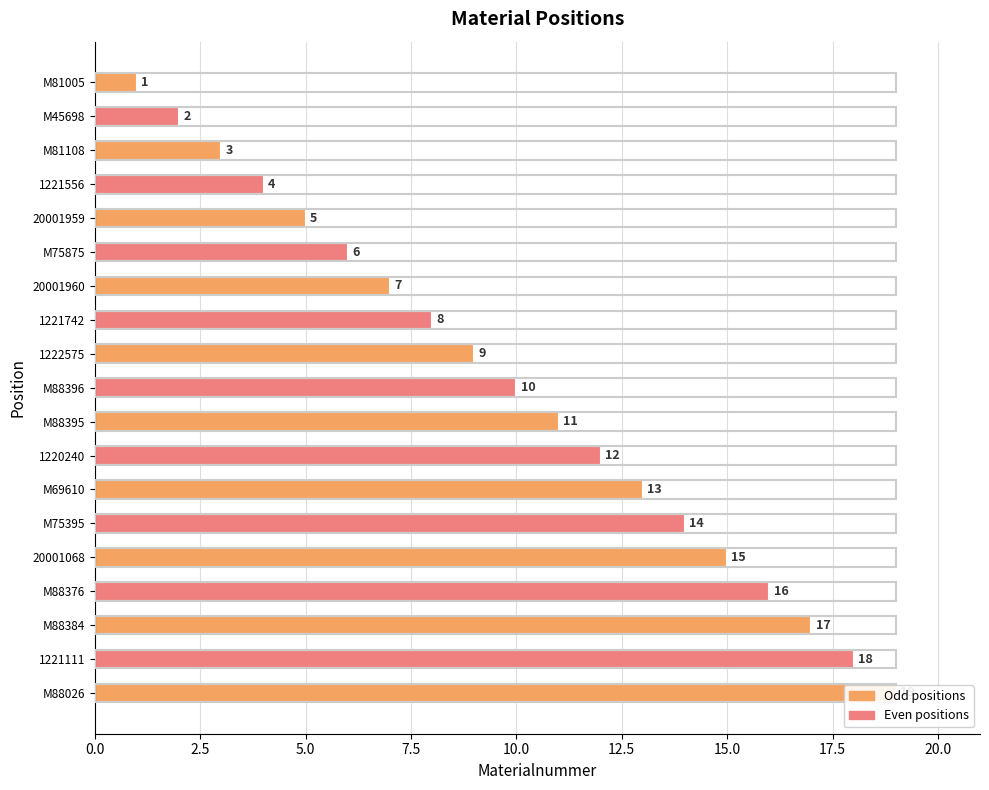

What is the change in value from 1220240 to 20001068?

+3